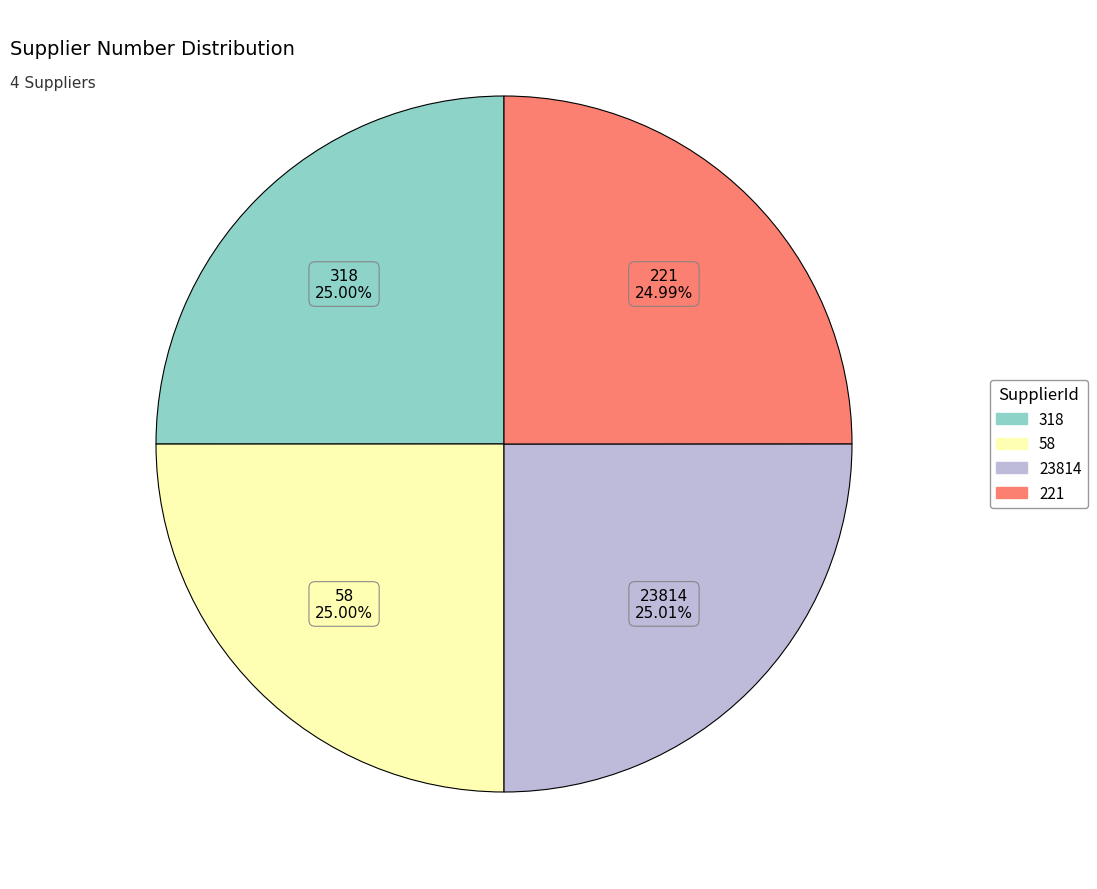

To the nearest percent, what percentage of the pie is 58?

25%